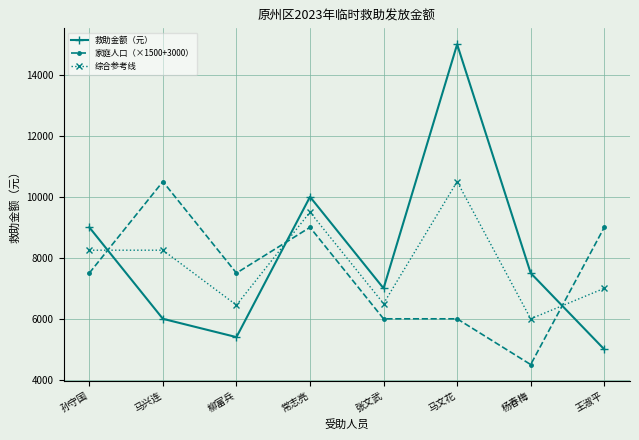

At 马兴连, list the series in order from largest to smallest.

家庭人口（×1500+3000）, 综合参考线, 救助金额（元）